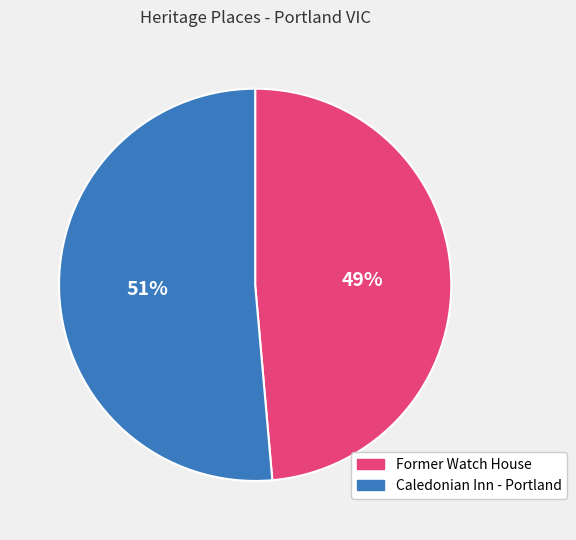

To the nearest percent, what portion does Caledonian Inn - Portland represent?

51%